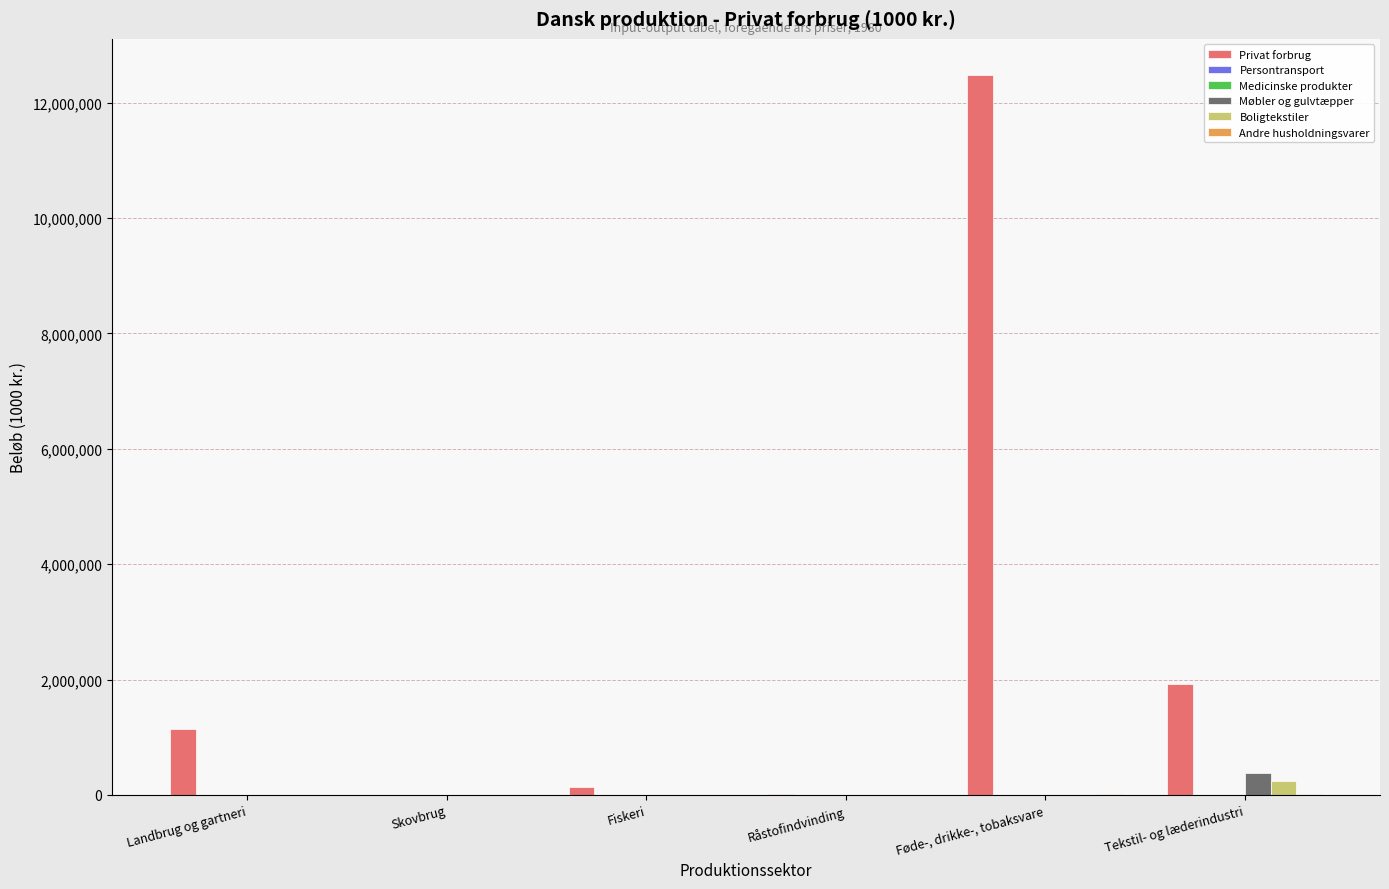

How many series are shown in this chart?

6